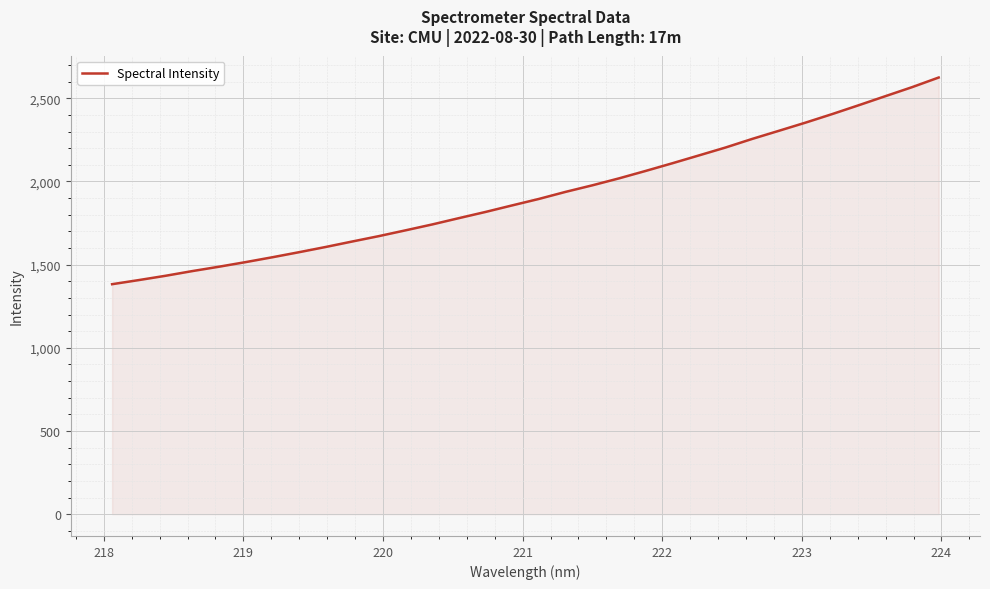

What is the maximum value shown in the chart?

2624.6